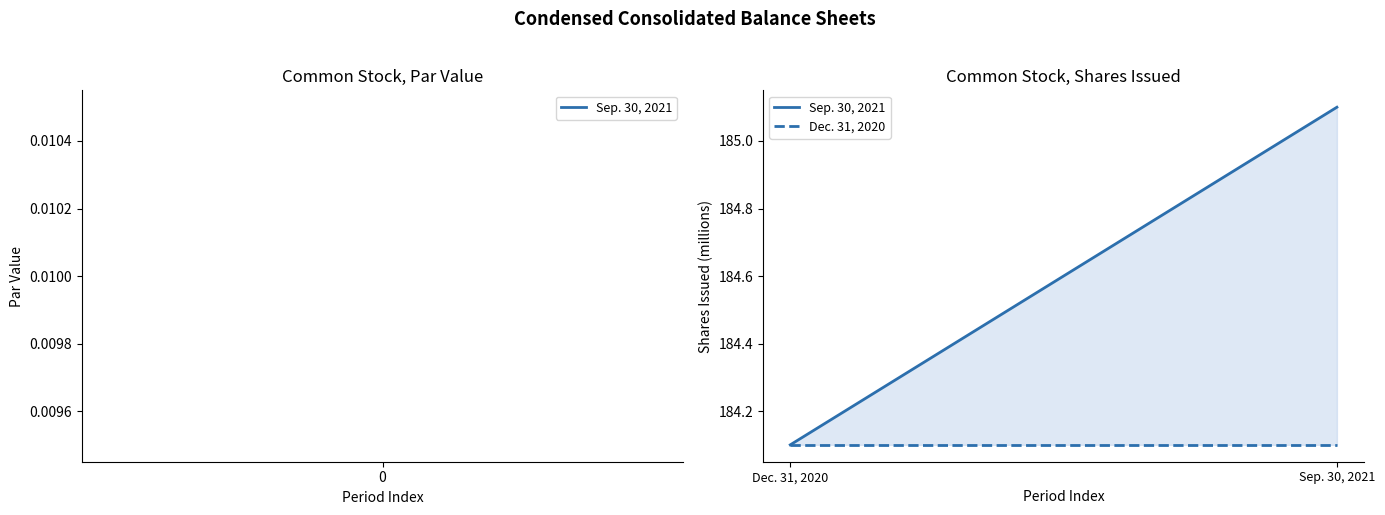

Reading left to right, extract all data points from this chart.

Sep. 30, 2021: 184.1	185.1
Dec. 31, 2020: 184.1	184.1